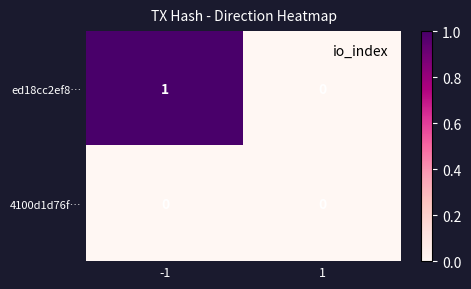

Which series has the widest spread of values?

ed18cc2ef8…